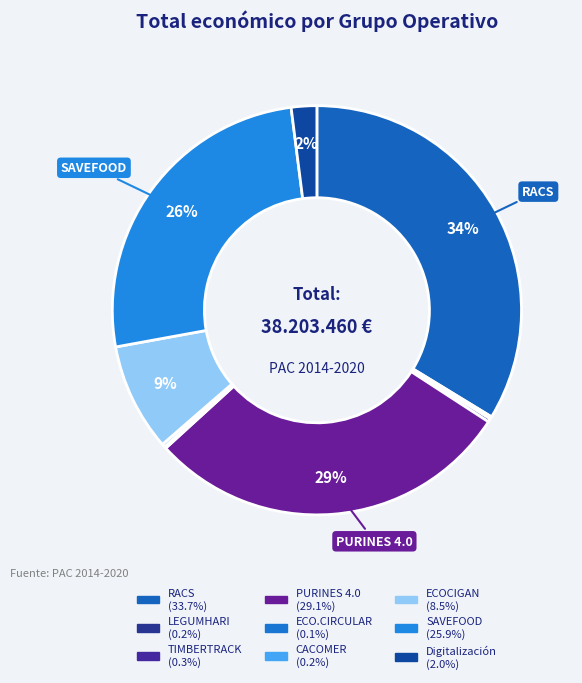

Rank the categories by value from lowest to highest.

ECO.CIRCULAR, LEGUMHARI, CACOMER, TIMBERTRACK, Digitalización, ECOCIGAN, SAVEFOOD, PURINES 4.0, RACS